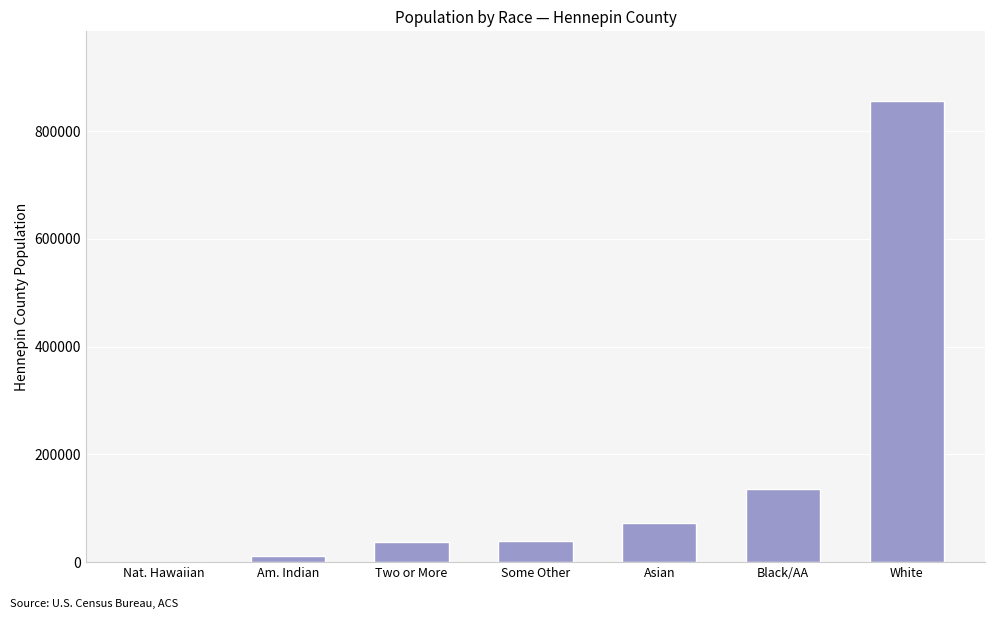

Between White and Am. Indian, which is larger?

White